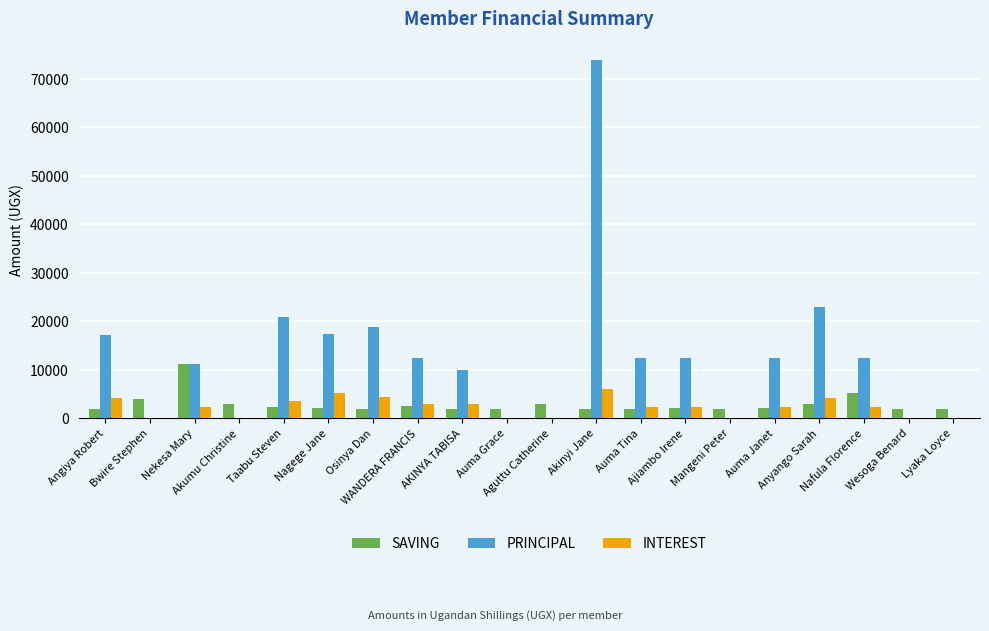

What is the sum of all PRINCIPAL values?

255100